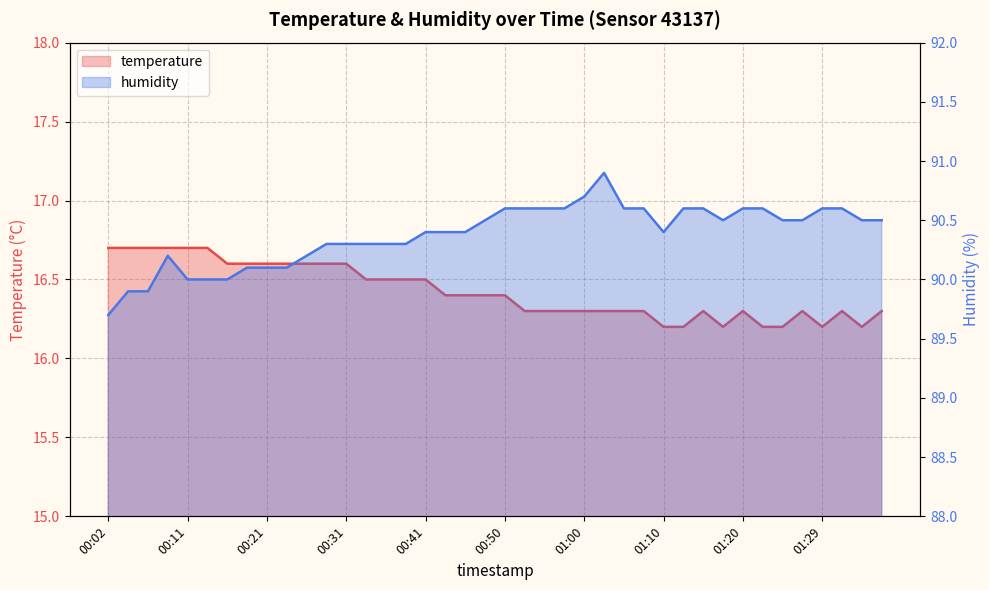

What is the total value across all series at 01:27?

106.8